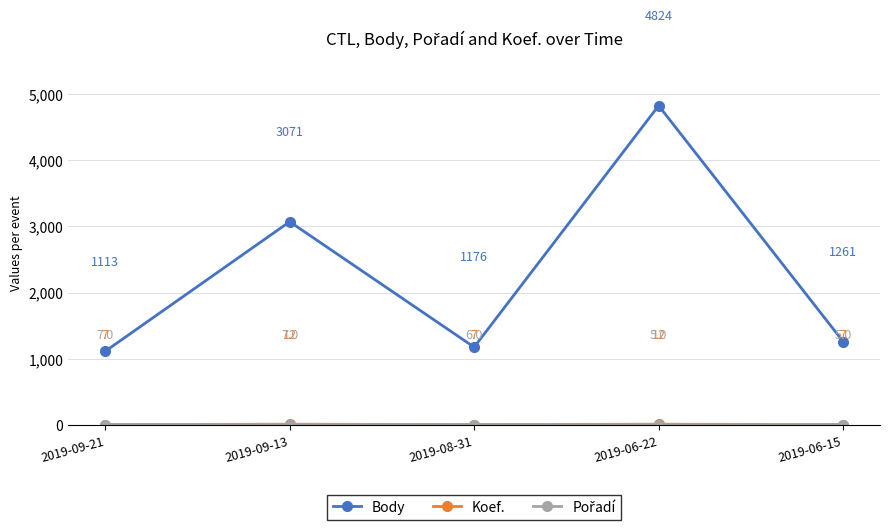

True or false: Body has a value of 591 at 2019-09-21.

False